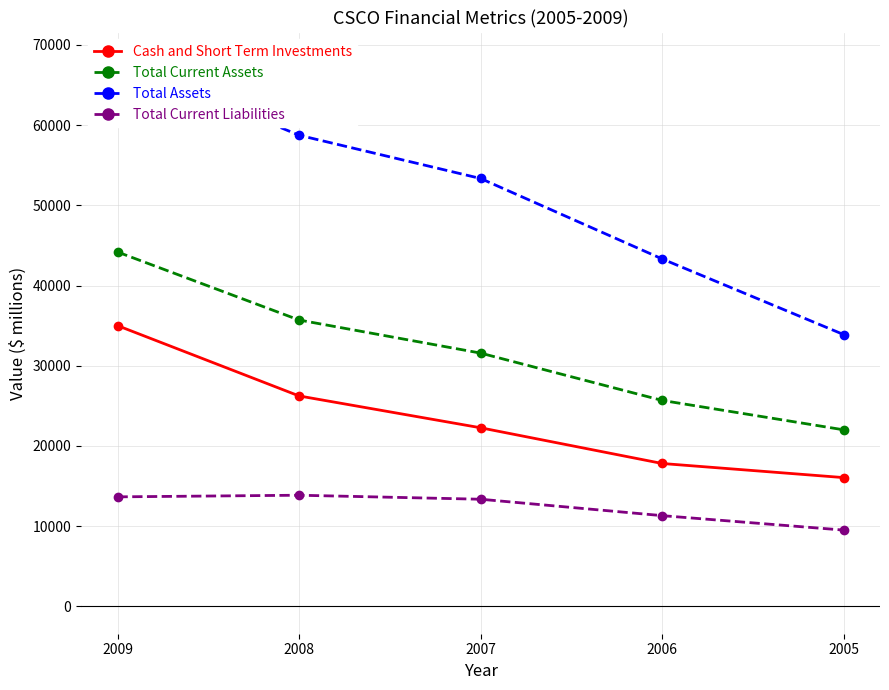

Which series changed the most between 2007 and 2005?

Total Assets